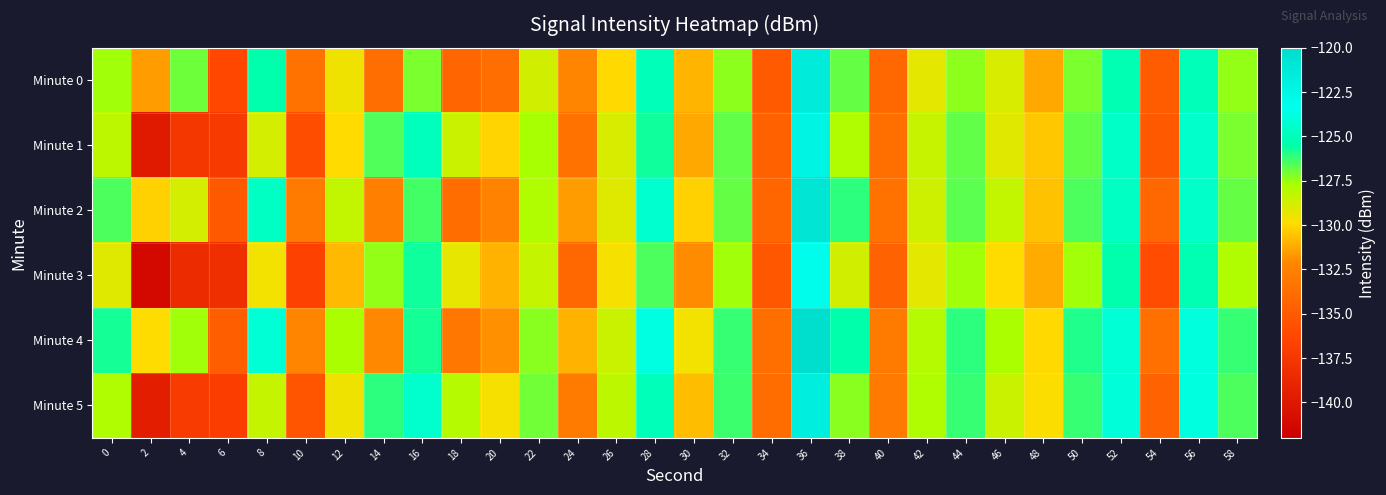

Which category has the highest value across all series?

36